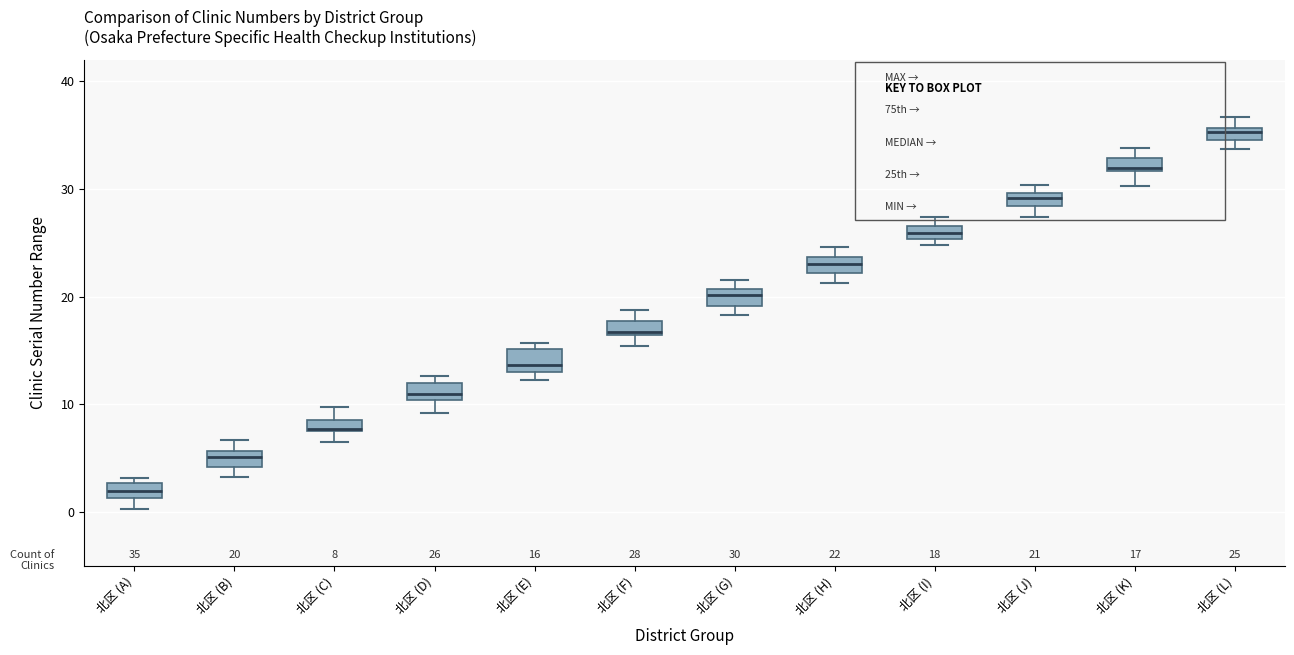

Which box has the lowest median line?

北区 (A)